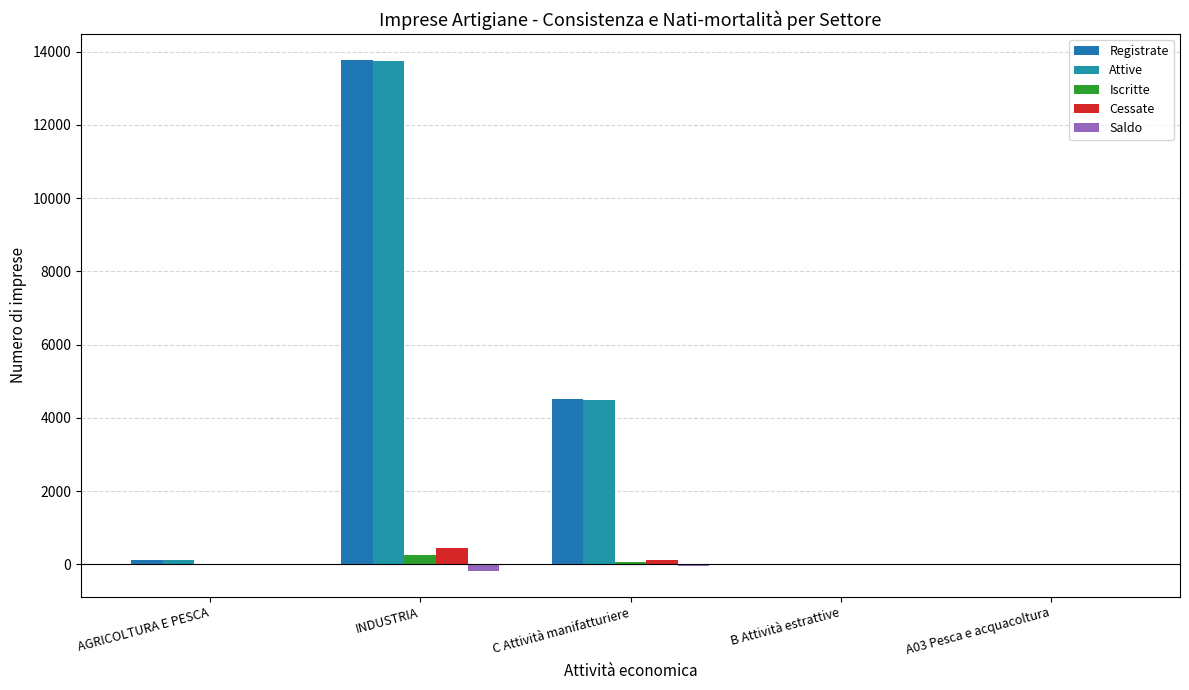

Are the bars horizontal?

No